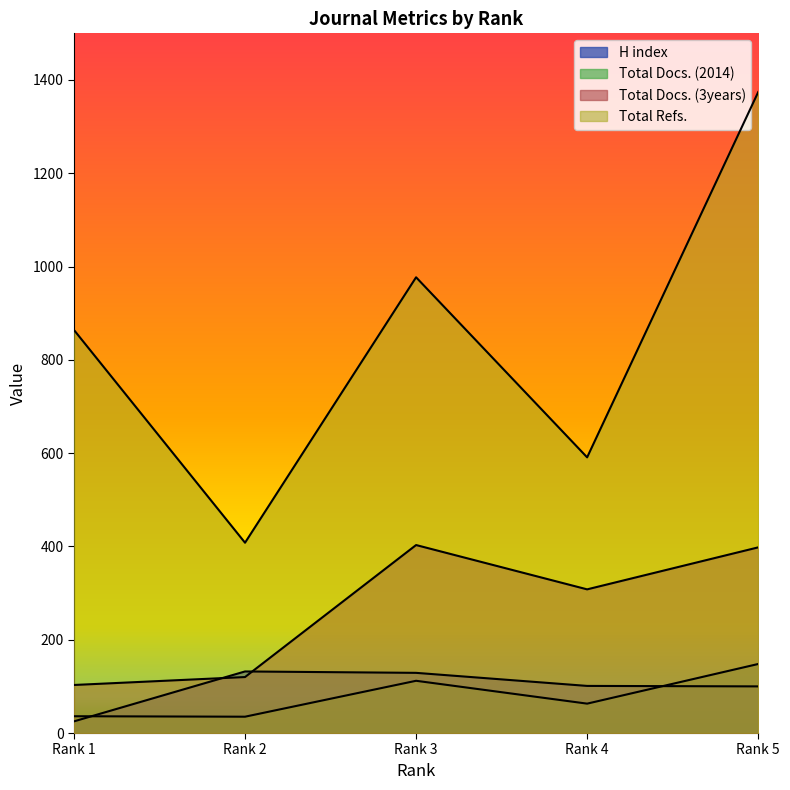

At which category is the sum across all series the highest?

Rank 5